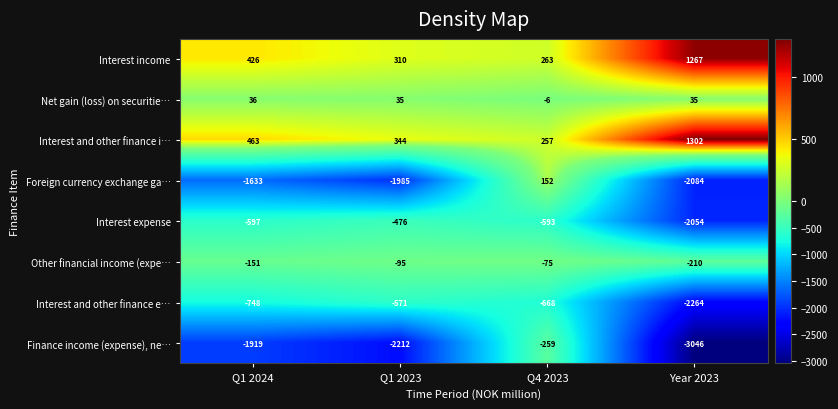

Which category has the lowest value across all series?

Year 2023